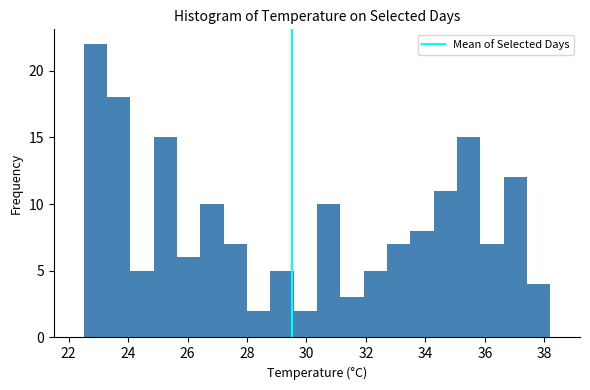

Around what value on the x-axis is the tallest bar? Give the approximate position of its centre, as read against the axis.

22.8